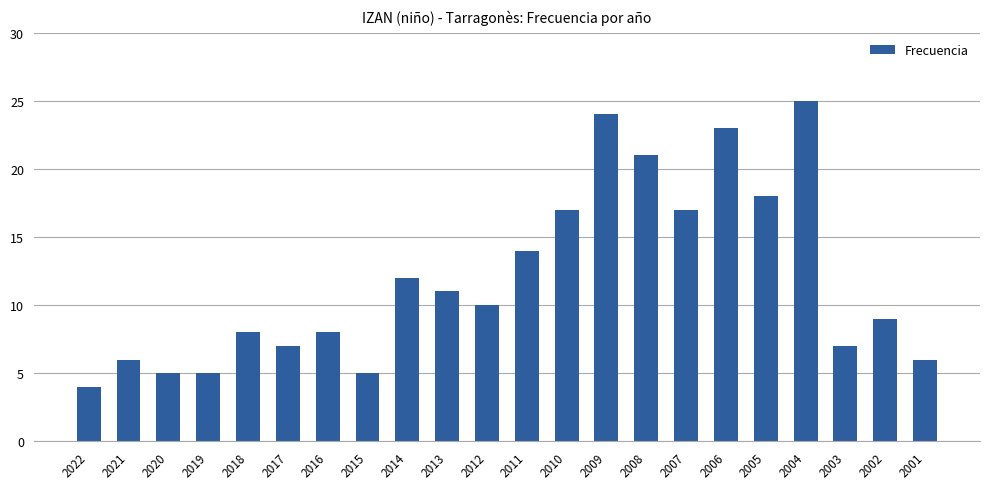

What is the average value?

12